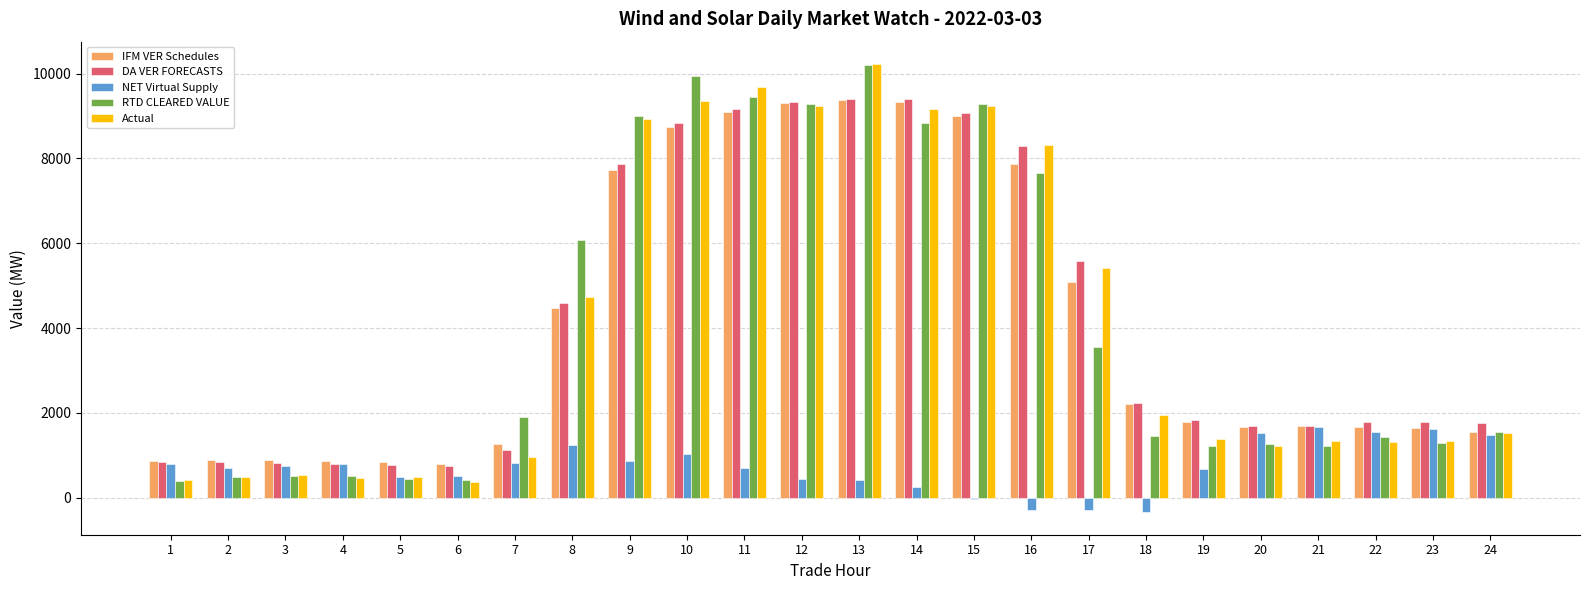

Does the chart contain stacked bars?

No